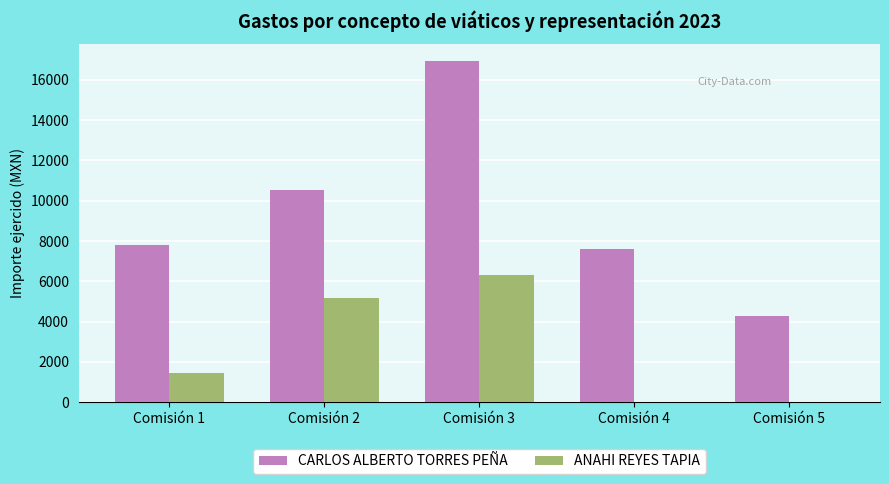

The value of CARLOS ALBERTO TORRES PEÑA at Comisión 1 is 4956.9. True or false?

False